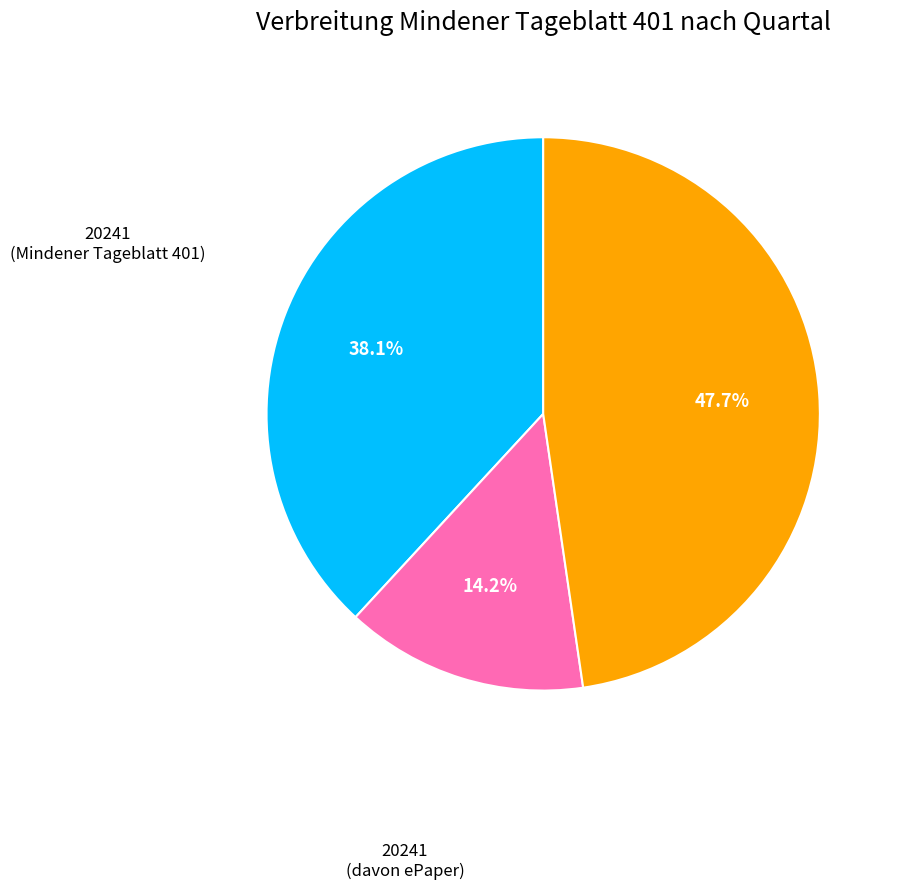

What percentage is the 20241 (Mindener Tageblatt 401) slice, to the nearest percent?

38%